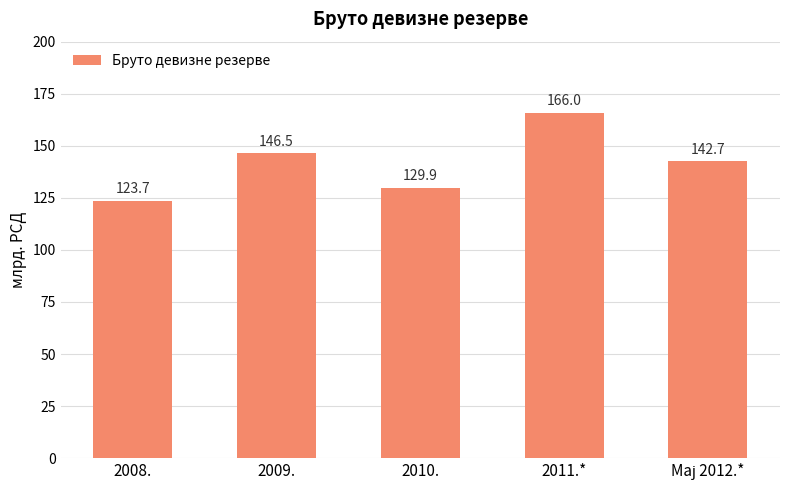

Is it true that the value at 2010. is 210.5?

False